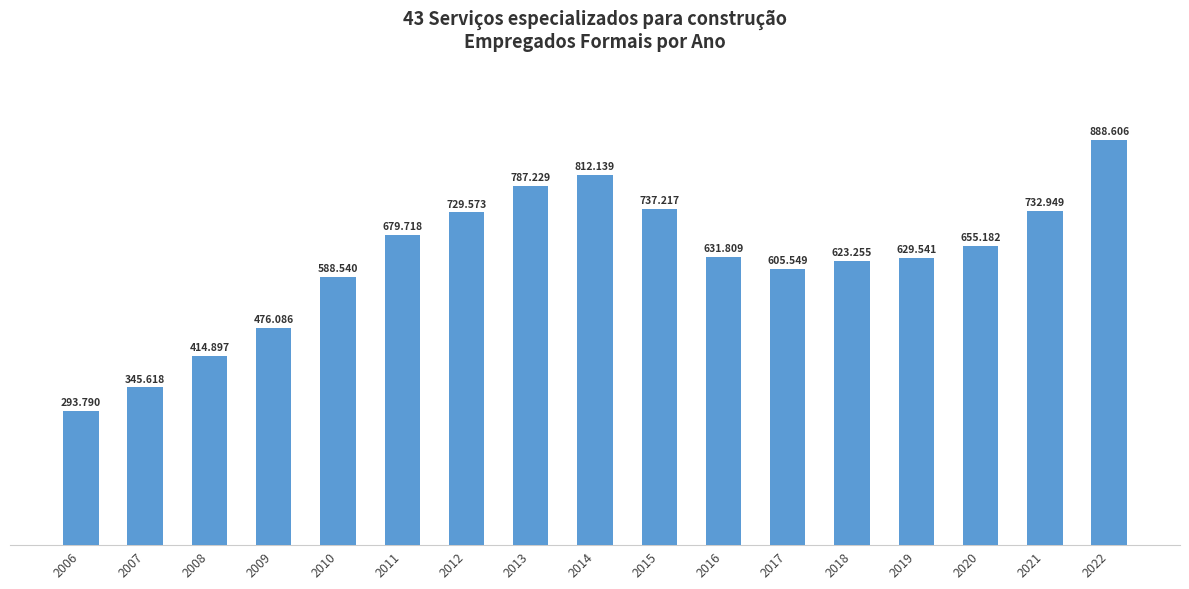

True or false: the data shows 841853 at 2017.

False